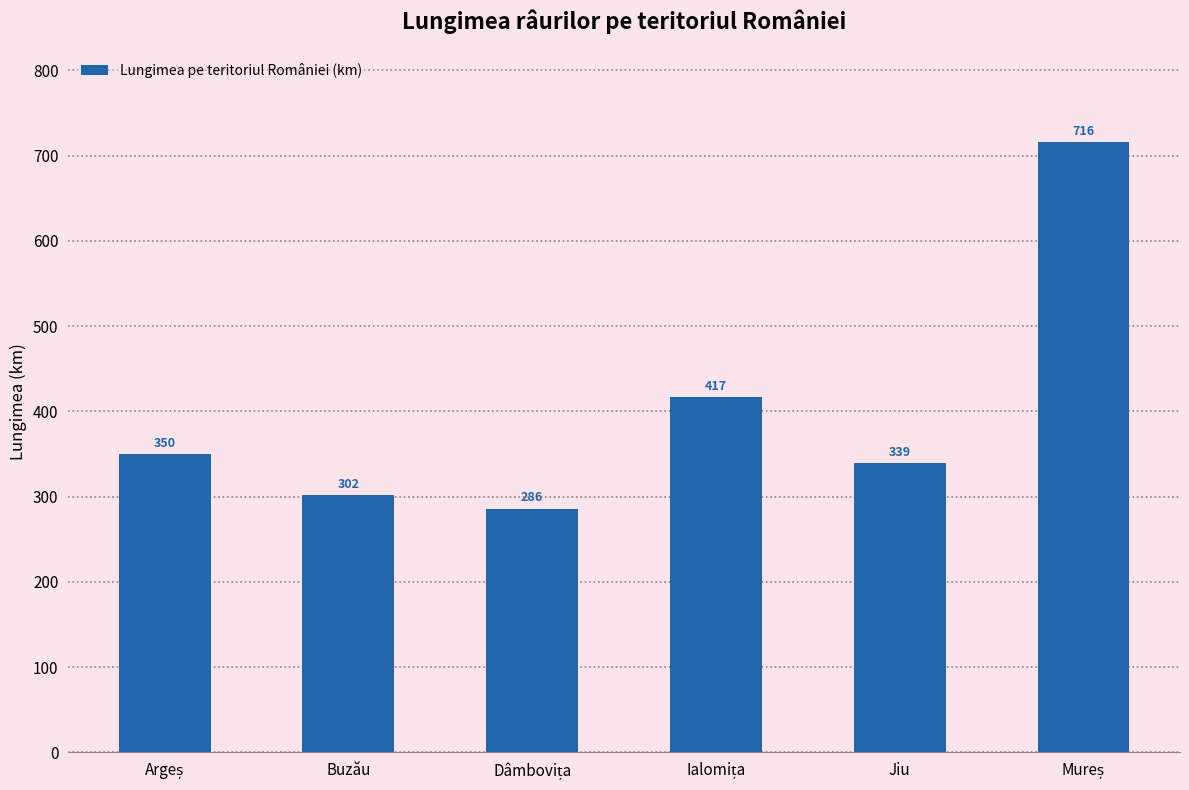

What is the change in value from Buzău to Jiu?

+37